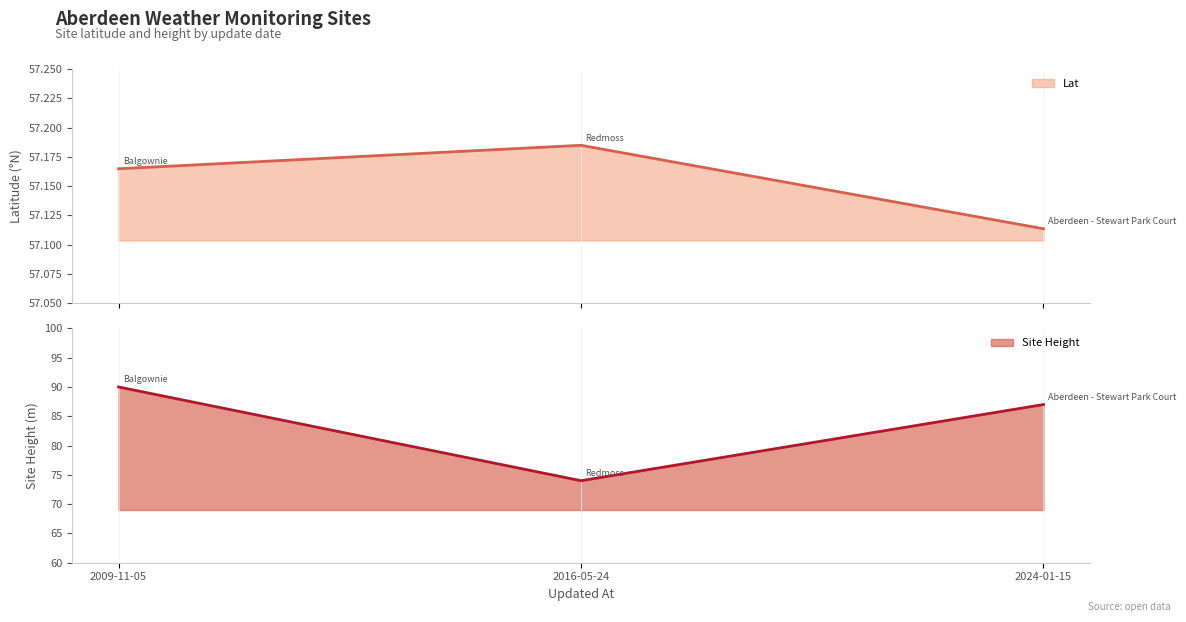

Rank the categories by Site Height value from lowest to highest.

2016-05-24, 2024-01-15, 2009-11-05